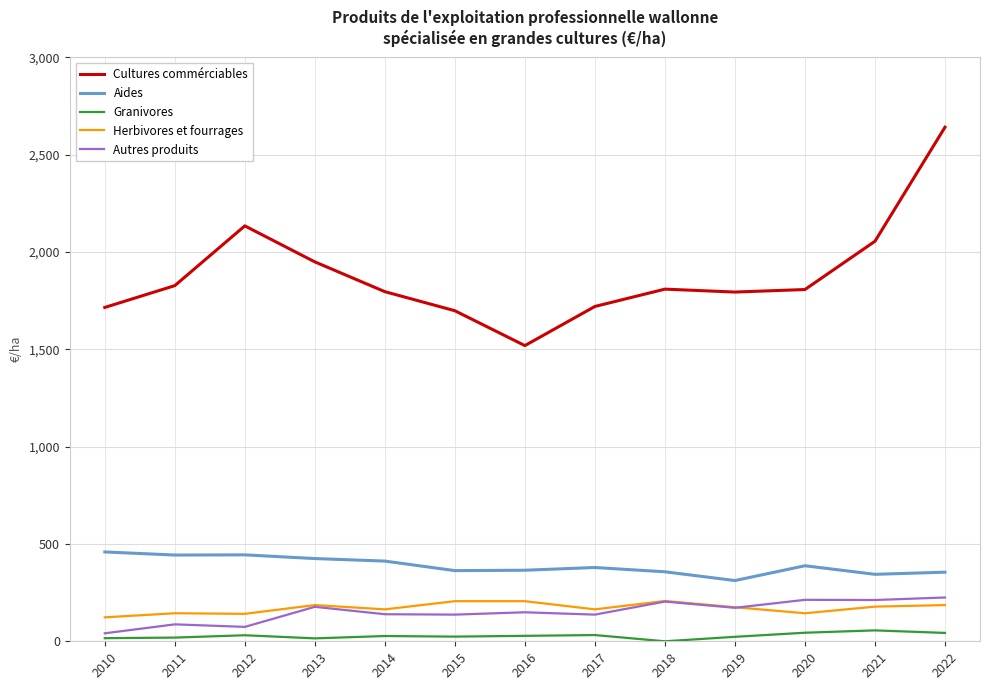

True or false: Autres produits has a value of 41 at 2015.

False